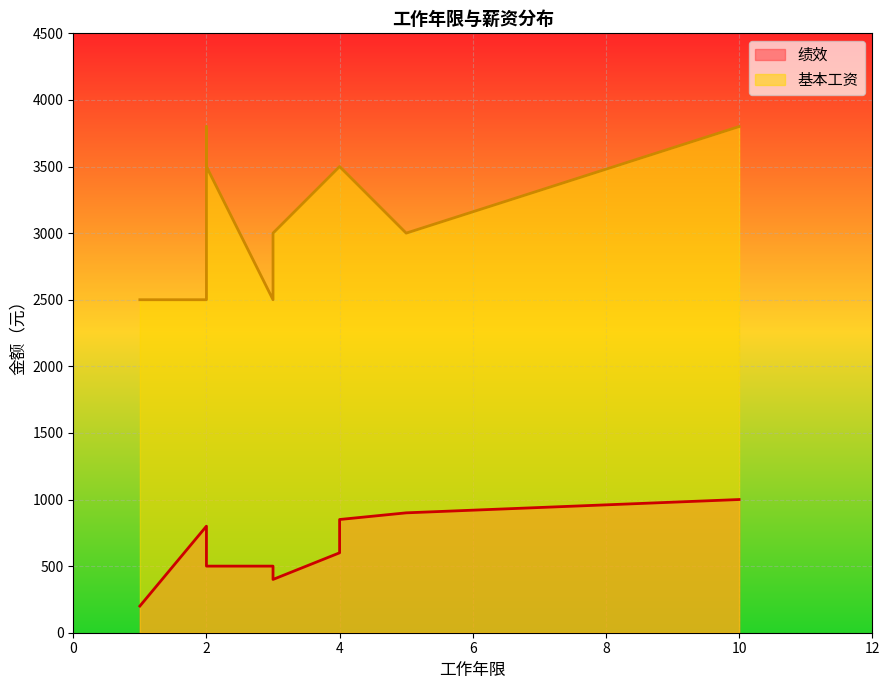

At which label does 基本工资 reach its minimum?

3